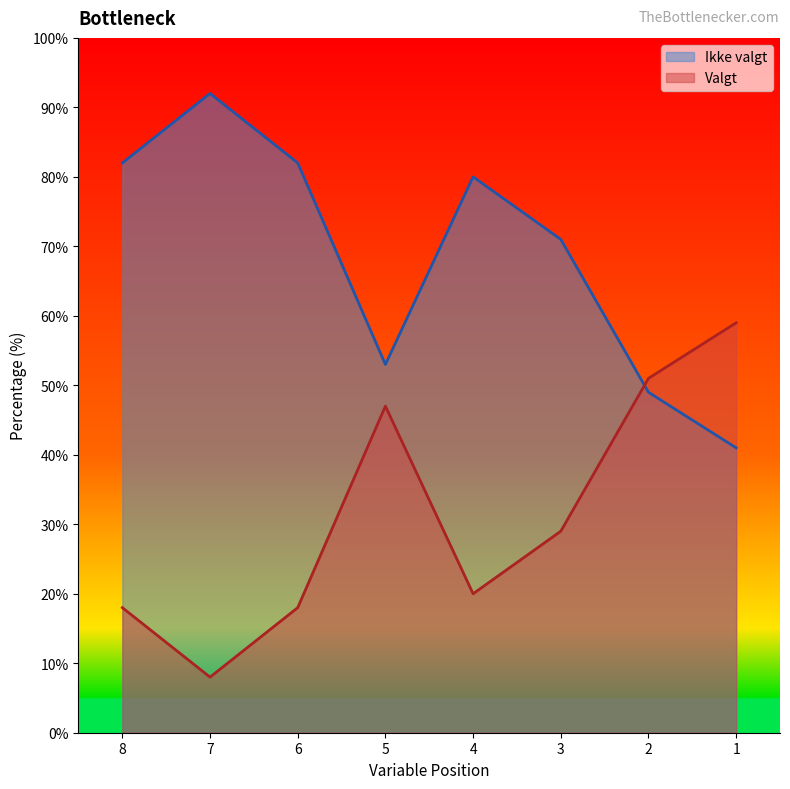

The Ikke valgt series shows 118 at 4. True or false?

False